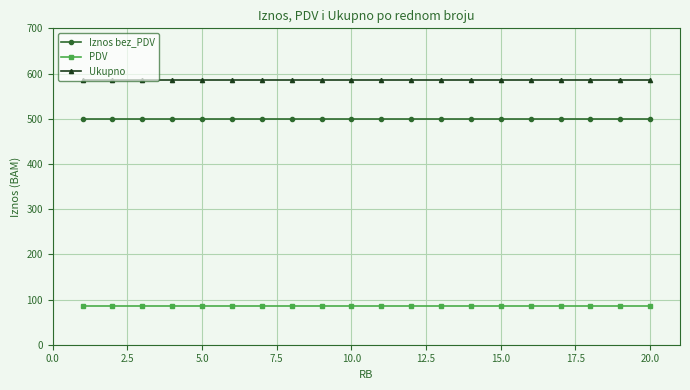

What is the value of the Iznos bez_PDV point at the 6th from the left?

500